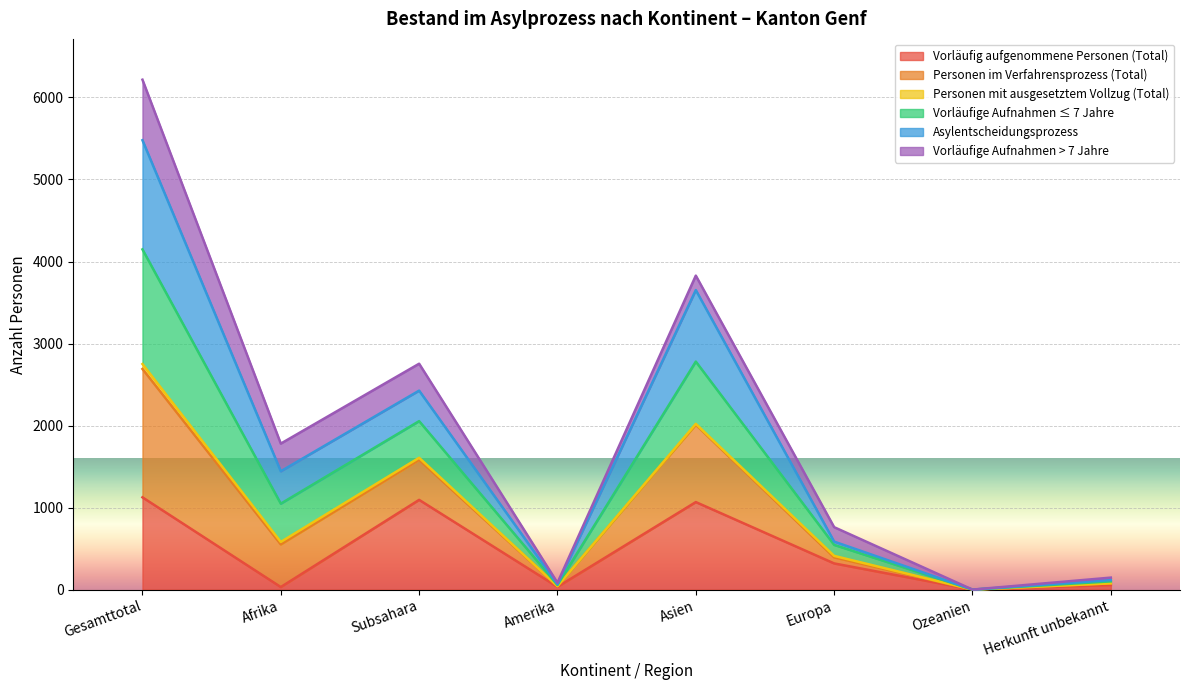

What is the spread (max minus min) of values at Amerika?

50